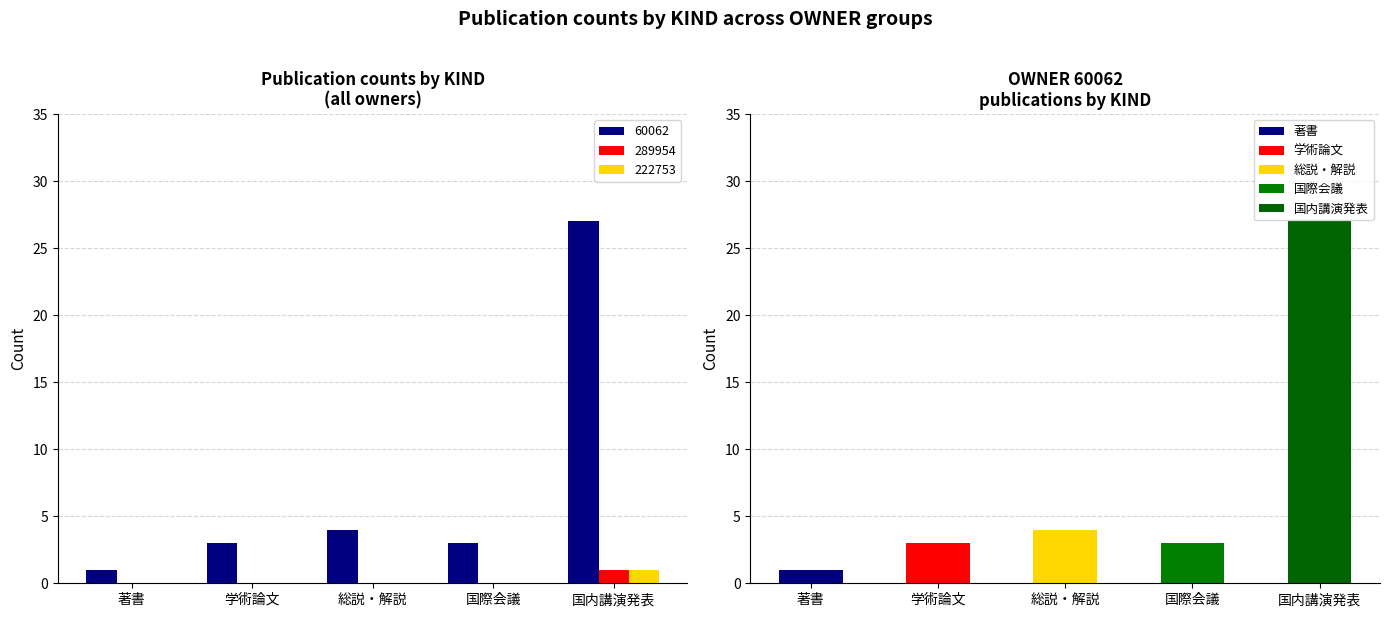

Count the number of data series in this chart.

5